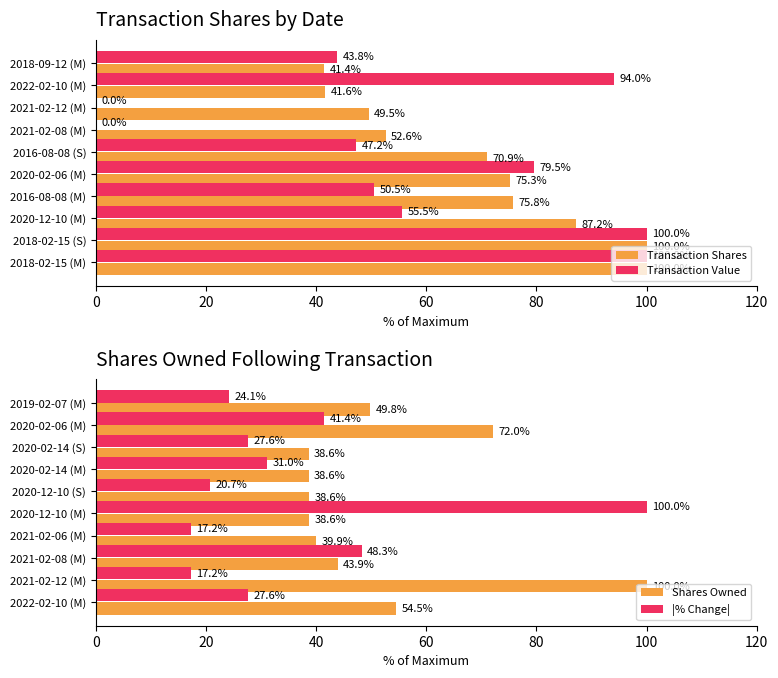

Which series has the widest spread of values?

Transaction Value